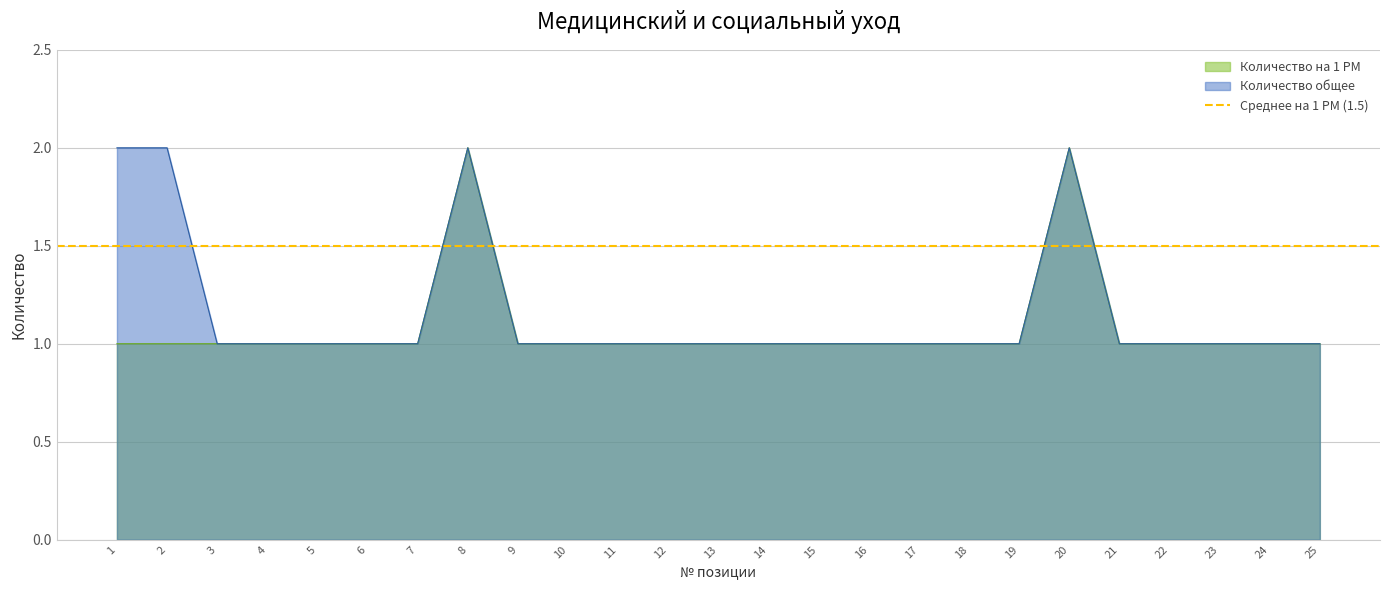

True or false: Количество на 1 РМ and Количество общее cross at least once.

False